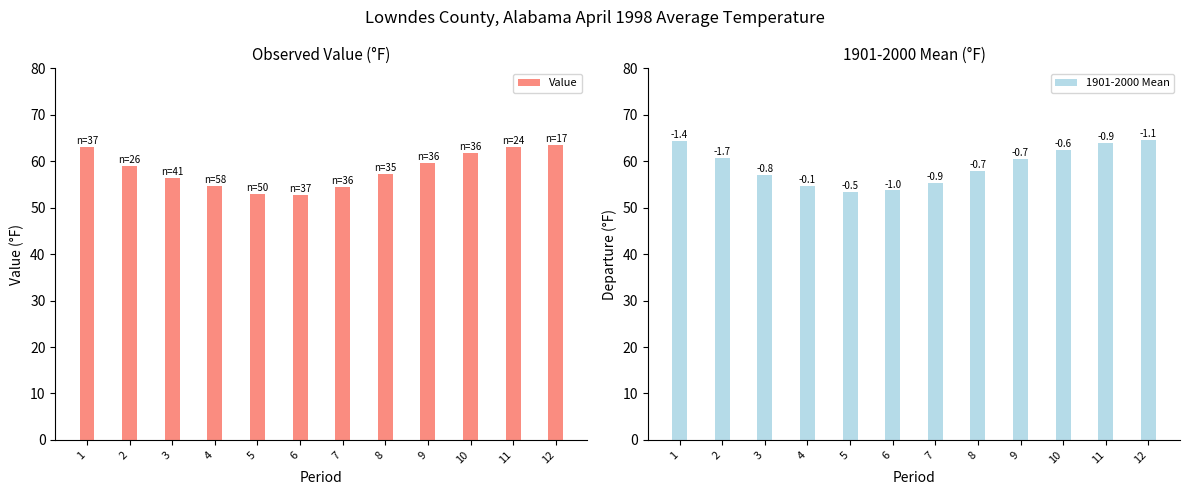

What is the difference between the 1901-2000 Mean values at 4 and 8?

3.2